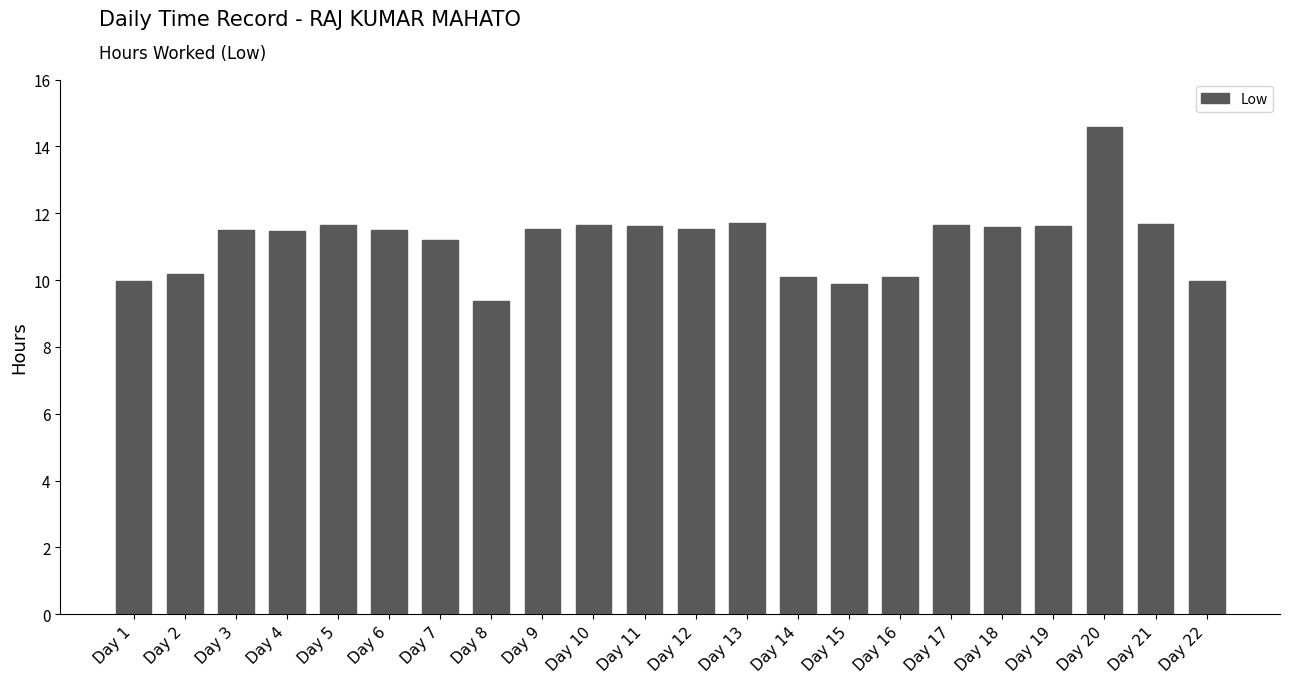

Which has a higher value, Day 6 or Day 20?

Day 20